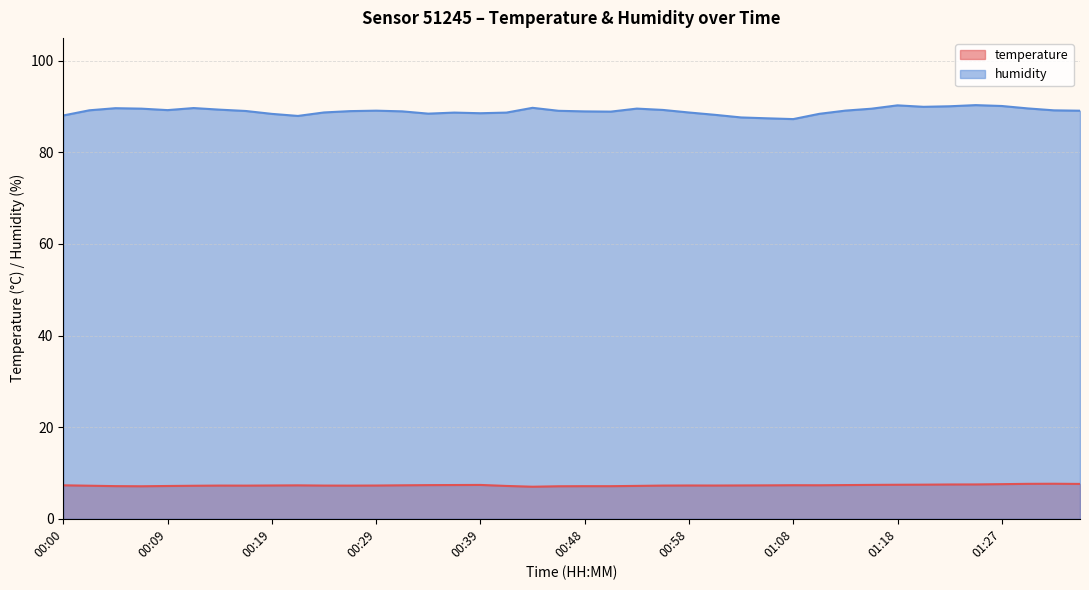

True or false: temperature and humidity cross at least once.

False